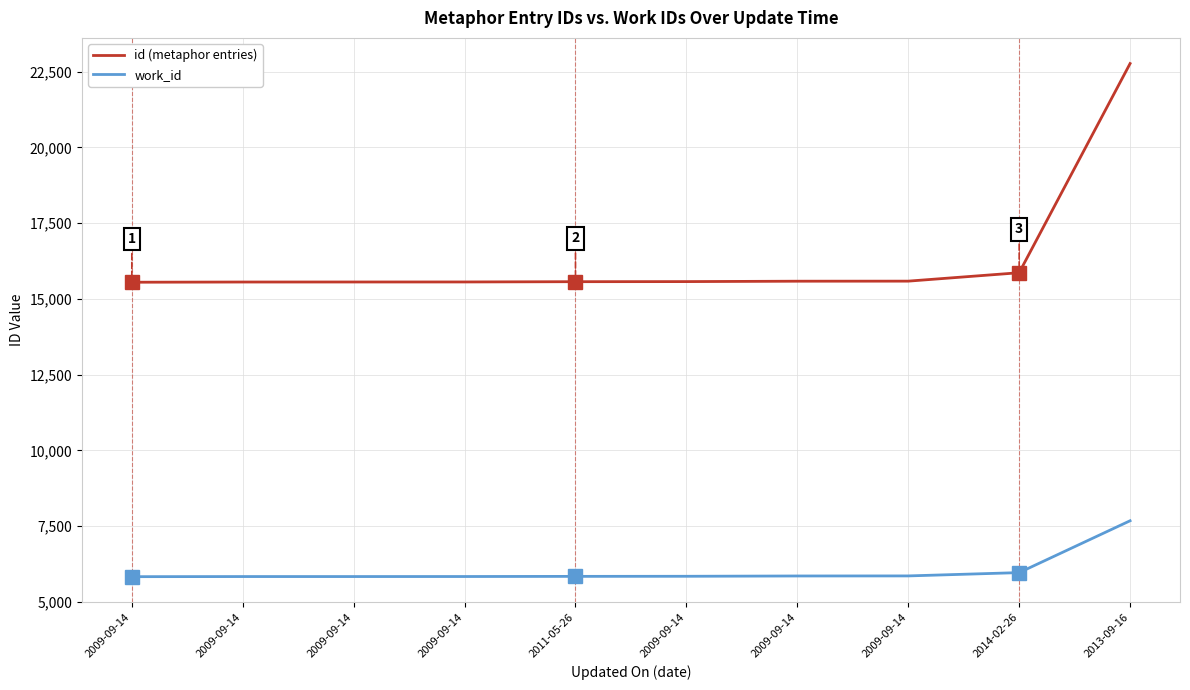

How many values in the id (metaphor entries) series are below 15572?

5